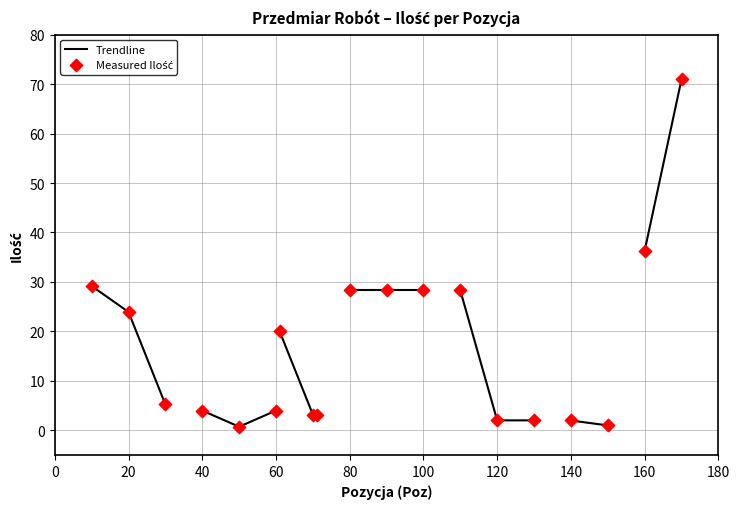

Approximately how many times larger is the value at 120 compared to 60?

0.5